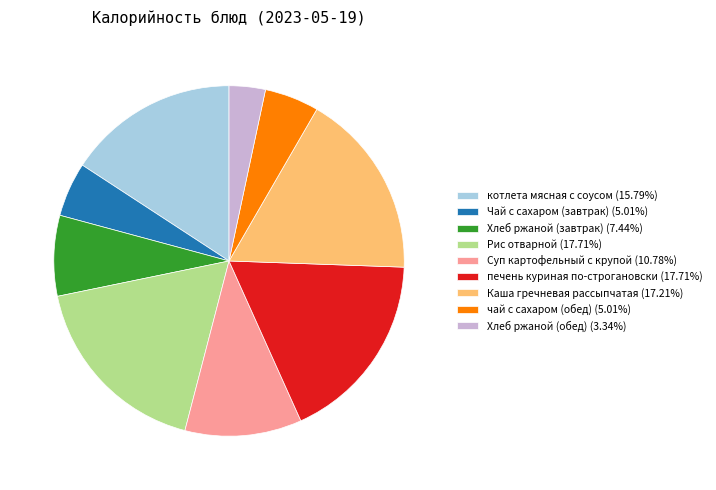

Which category has the smallest portion of the pie?

Хлеб ржаной (обед)